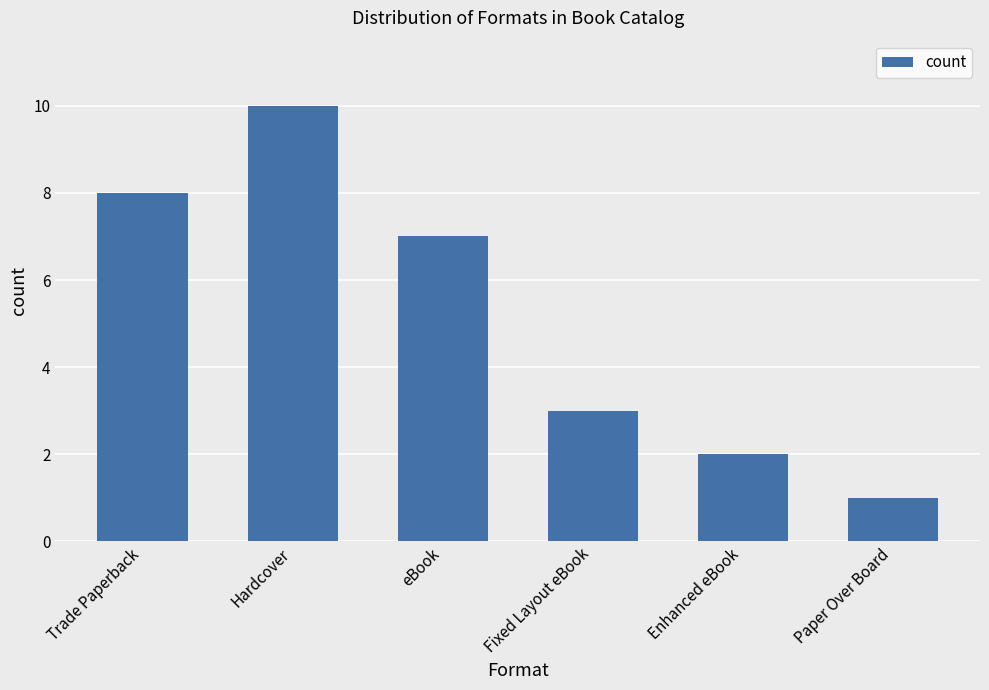

The value at eBook is 7. True or false?

True